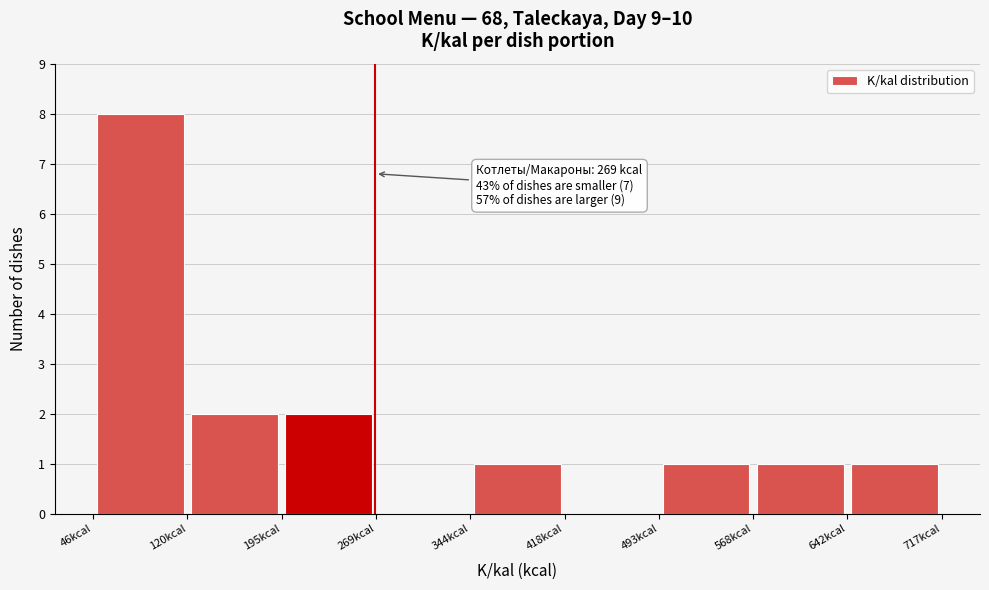

Which range on the x-axis has the tallest bar?

50 to 120